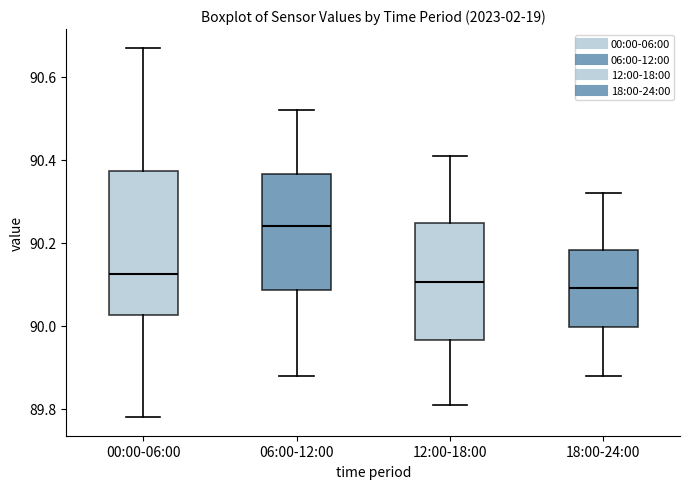

Comparing the boxes themselves (not the whiskers), which one is the tallest?

00:00-06:00